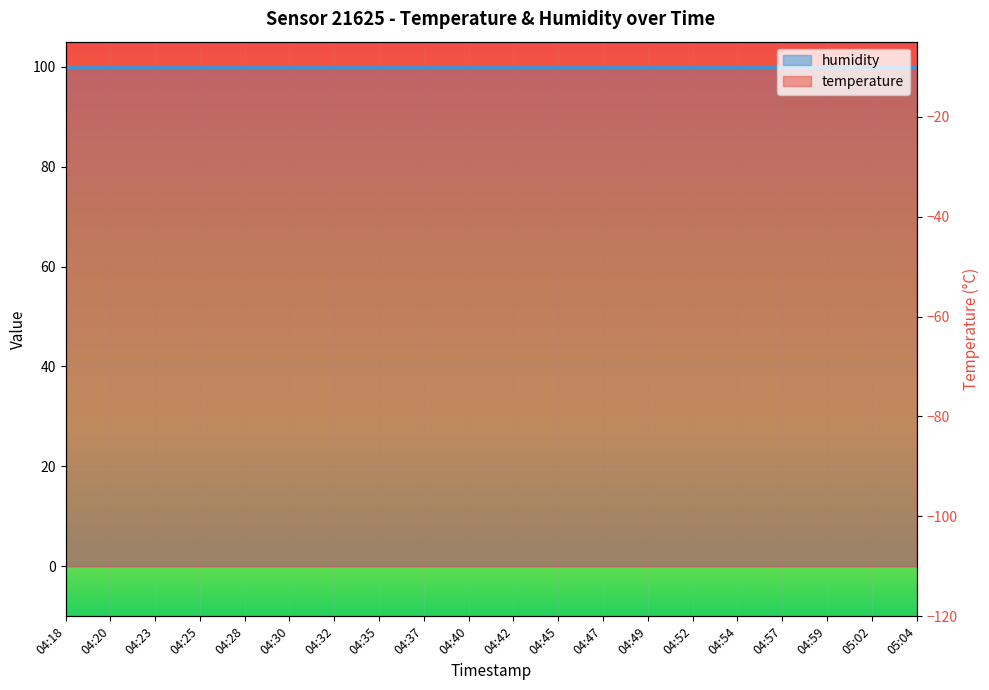

Reading right to left, transcribe all the data shown in this chart.

105.7	105.8	105.8	105.7	105.8	105.8	105.8	105.7	105.8	105.8	105.8	105.8	105.8	105.8	105.9	105.9	105.7	105.9	105.8	105.9